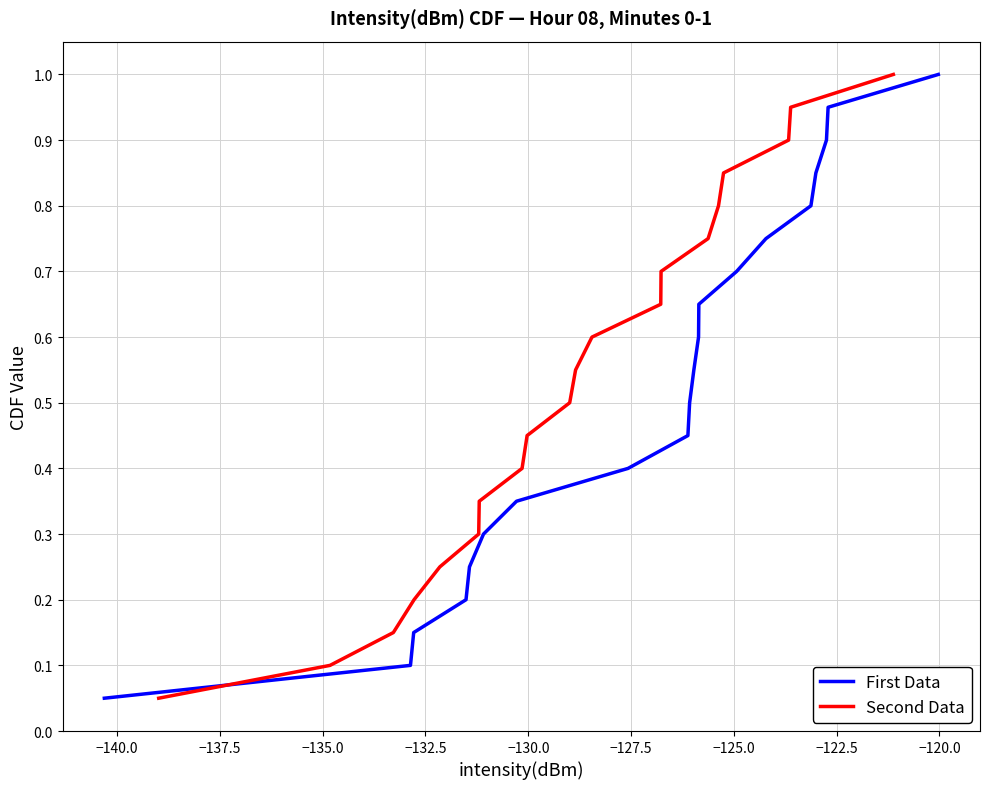

What is the average value of the First Data series?

0.5